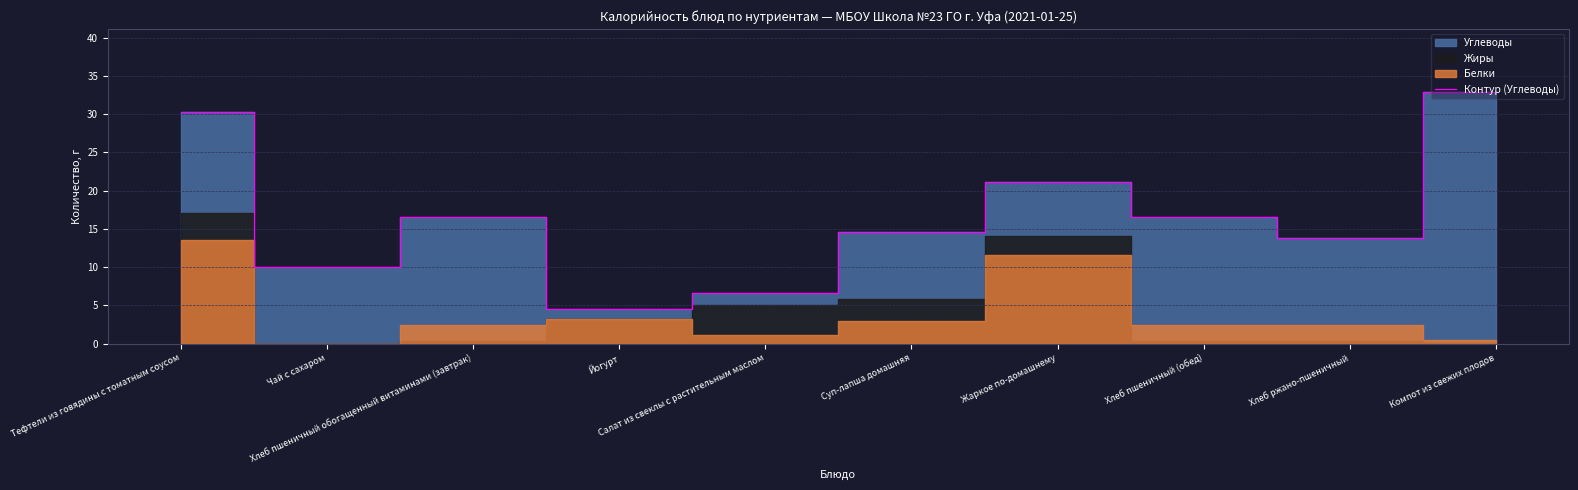

What is the minimum value shown in the chart?

4.5